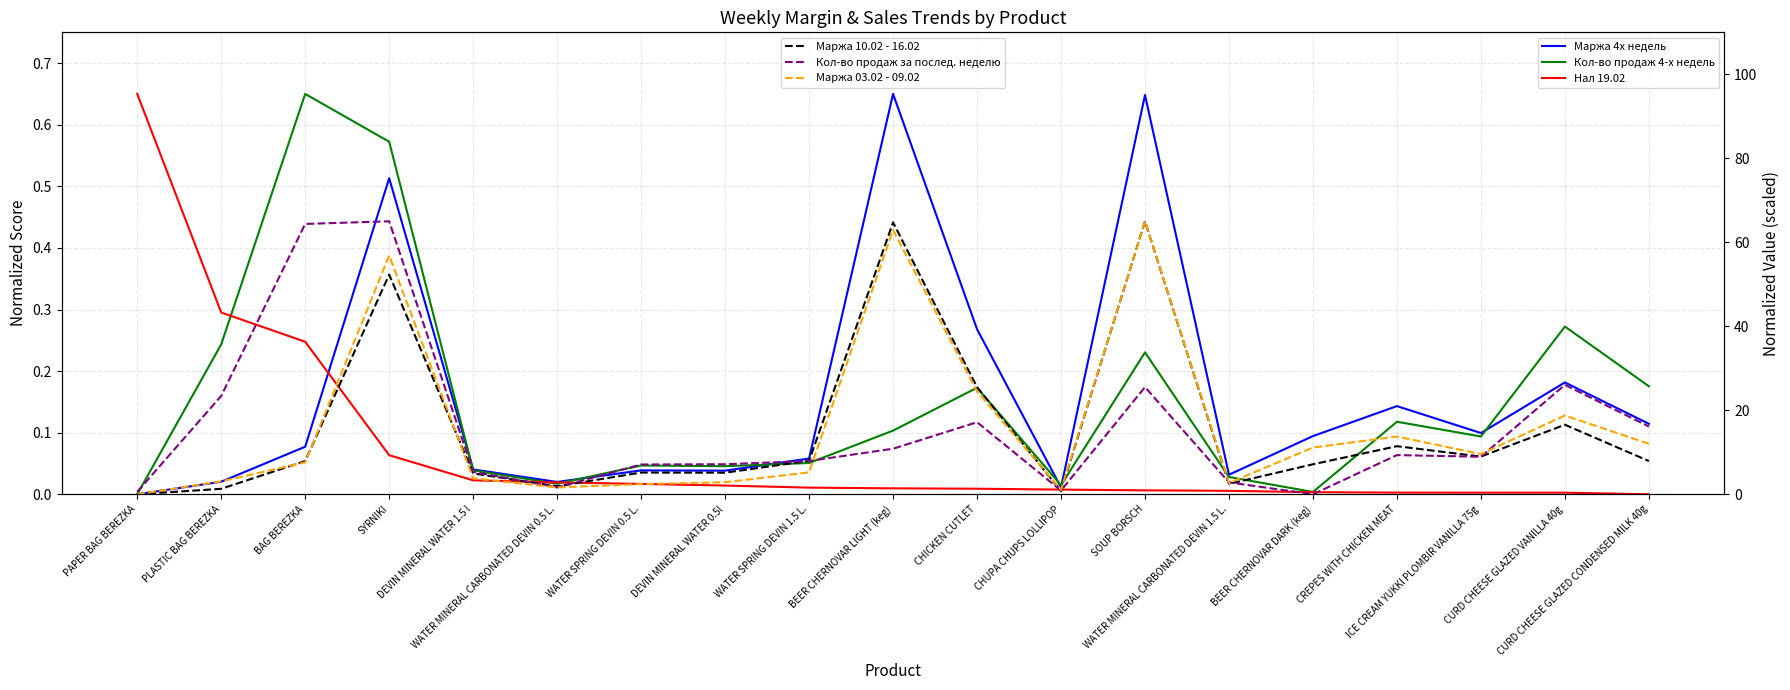

How many lines are shown in the chart?

6